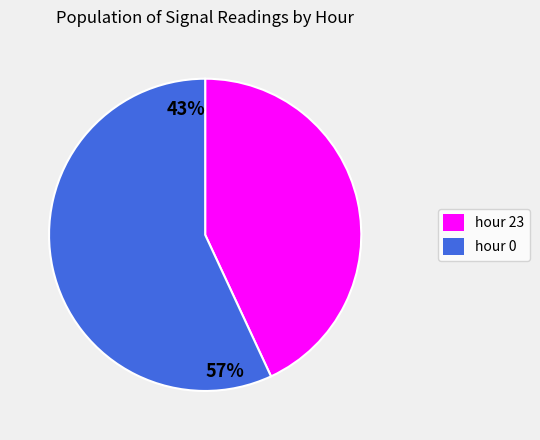

Is the sum of hour 0 and hour 23 greater than half?

Yes